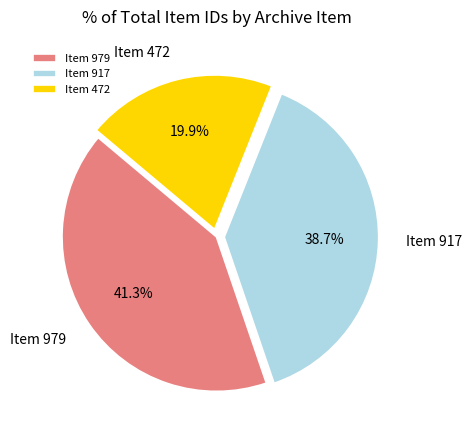

Does Item 472 represent more than half of the total?

No